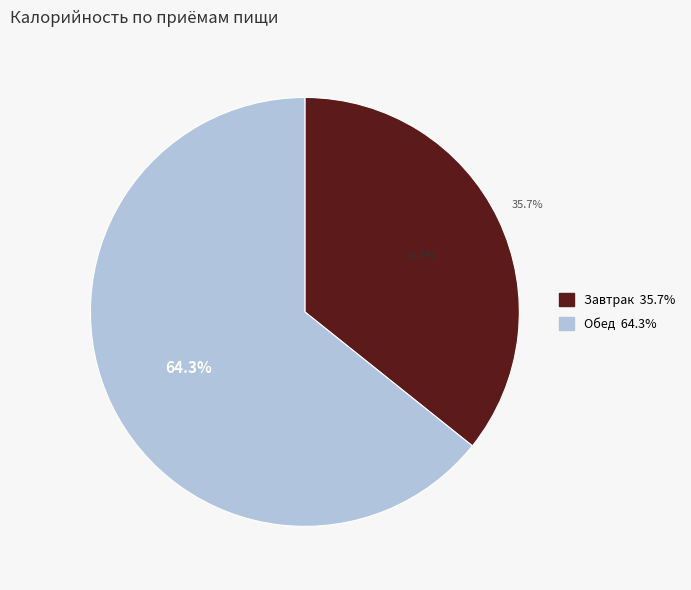

To the nearest percent, what portion does Обед represent?

64%